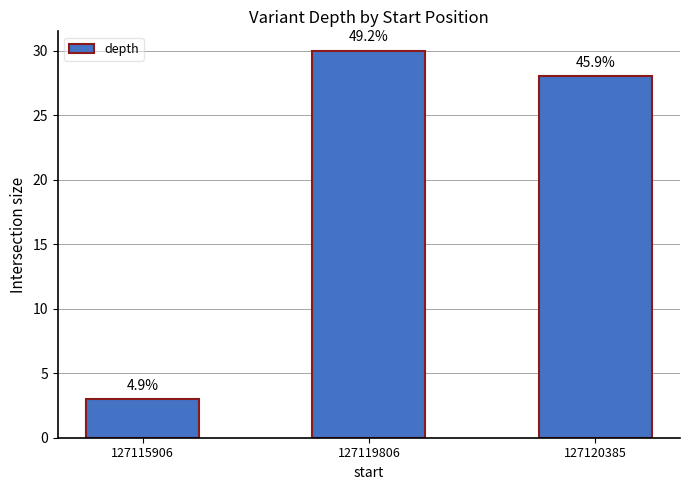

Rank the categories by value from lowest to highest.

127115906, 127120385, 127119806